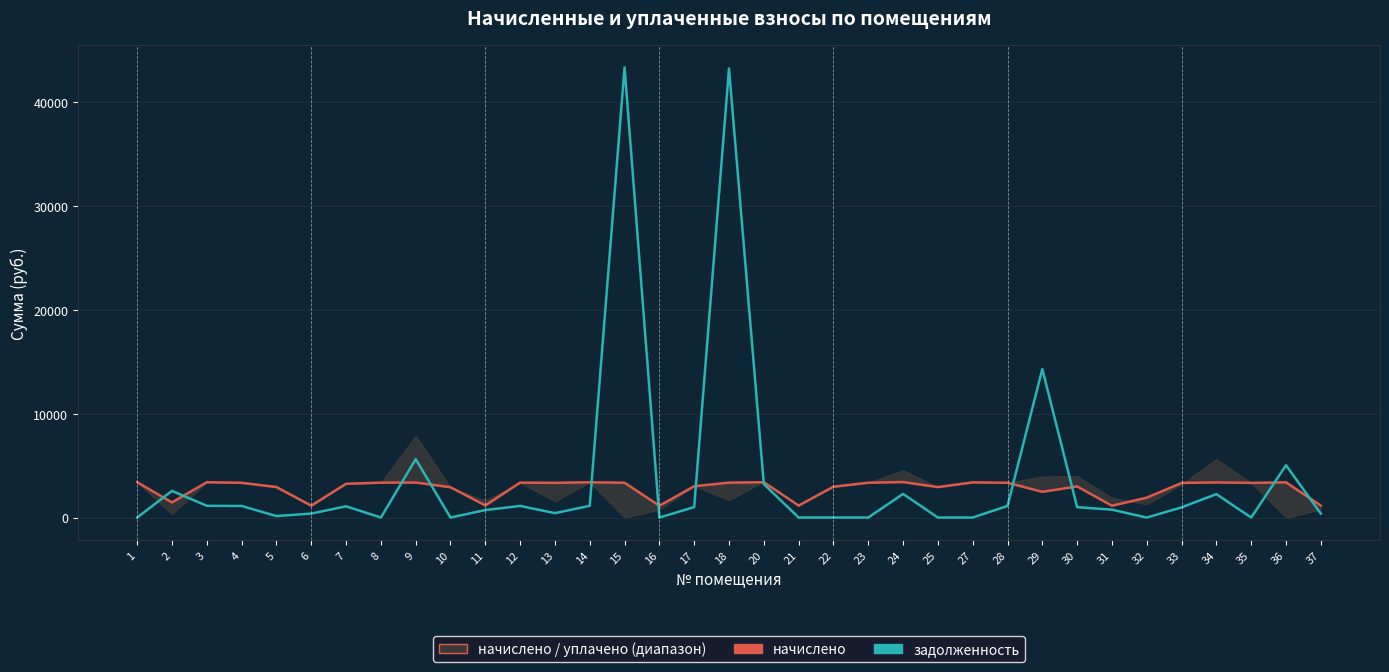

Where is задолженность nearest to the value 21679?

29